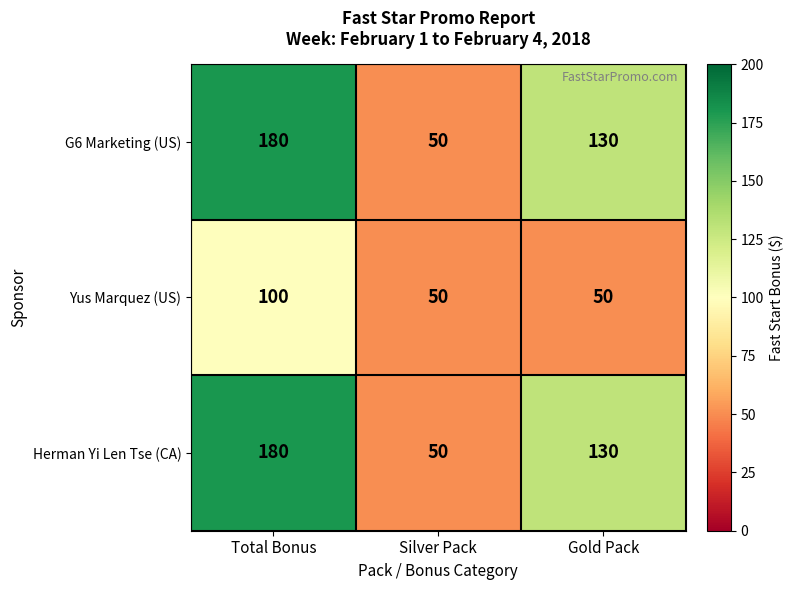

What is the difference between the highest and lowest values at Gold Pack?

80